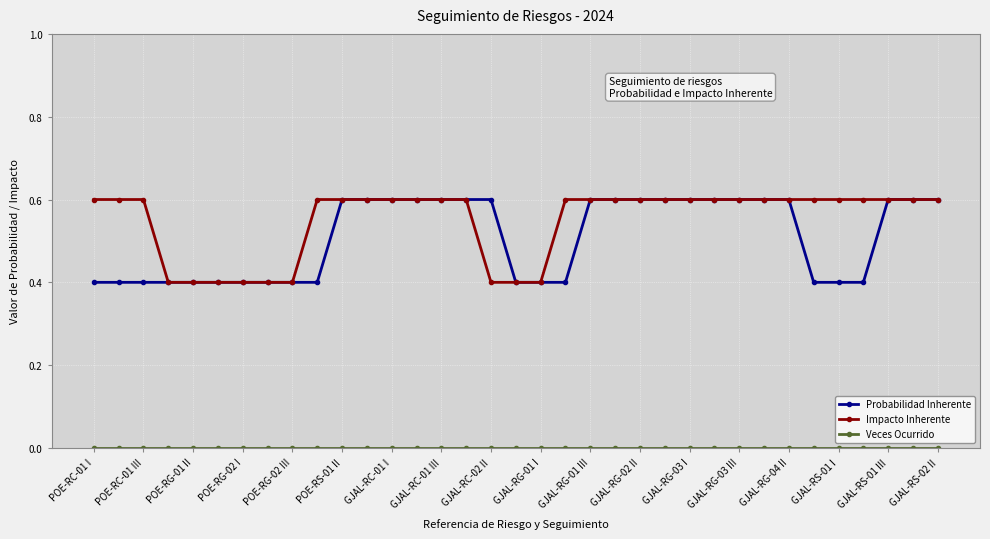

What is the lowest value of the Probabilidad Inherente series?

0.4